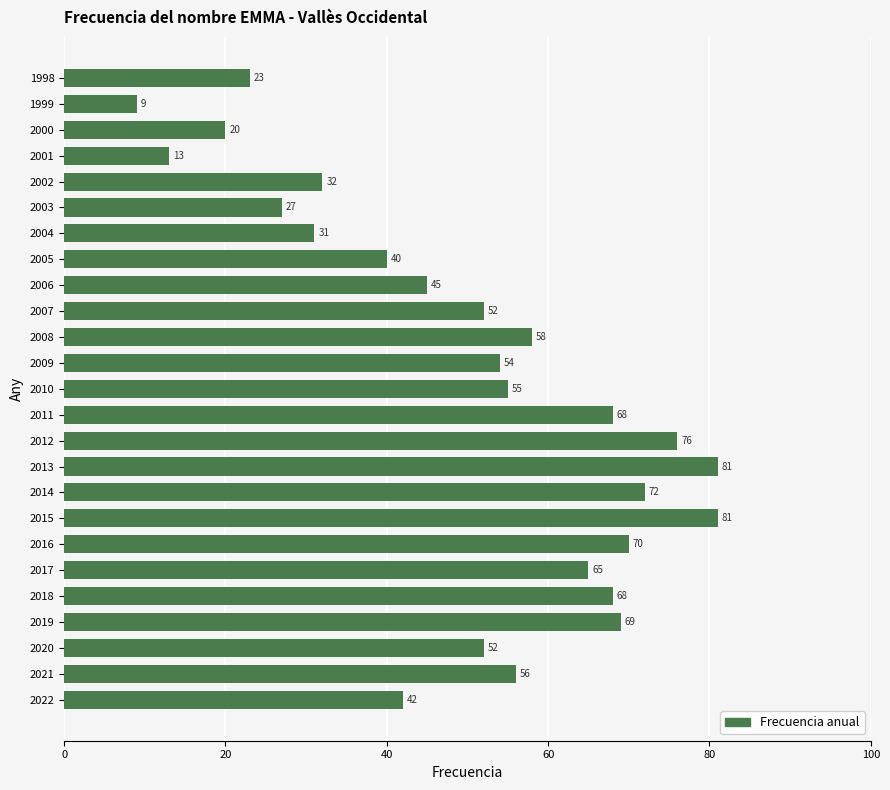

What is the minimum value shown in the chart?

9